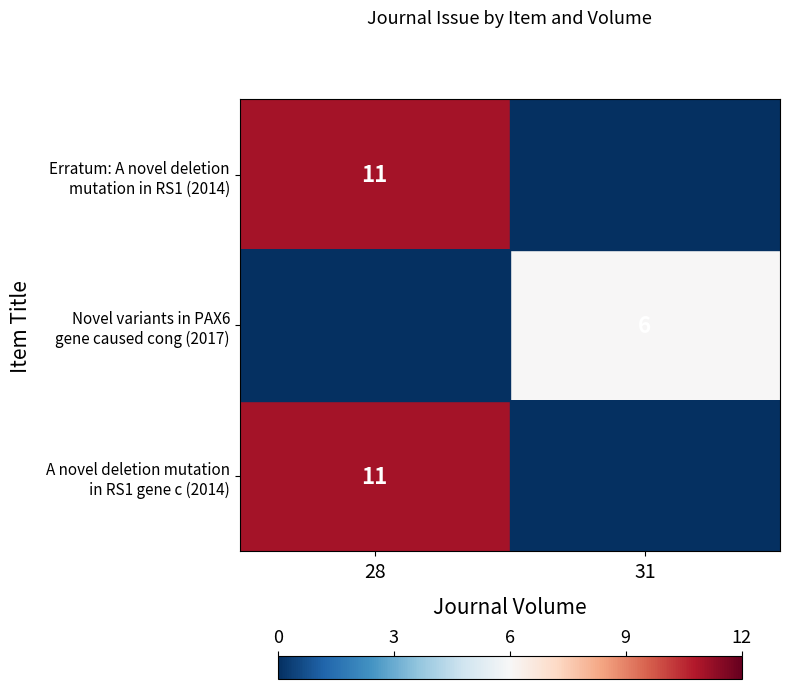

Between 28 and 31, which series saw the biggest shift?

Erratum: A novel deletion mutation in RS1 (2014)